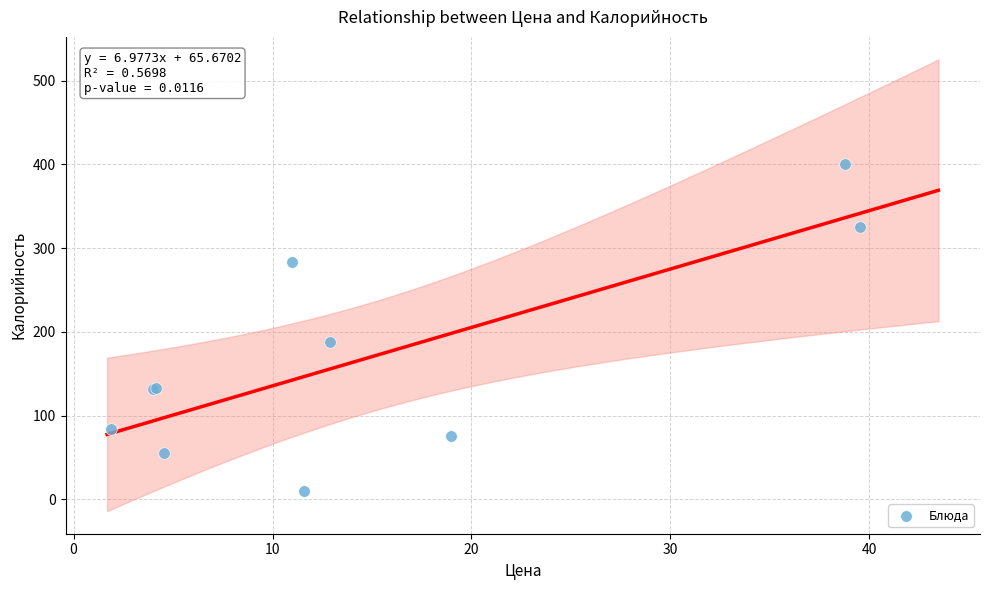

What Y value in the scatter plot is closest to 204?

187.7